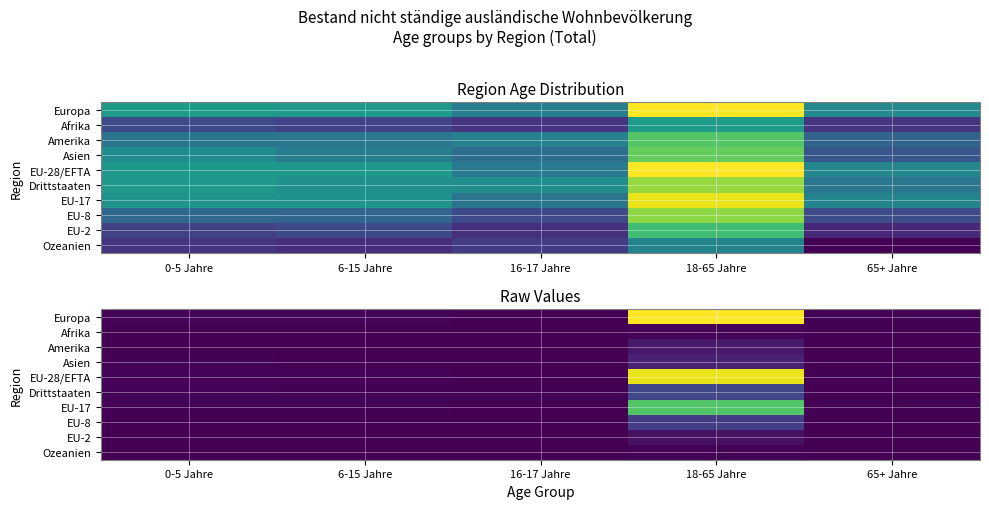

True or false: EU-17 has a value of 94 at 16-17 Jahre.

True